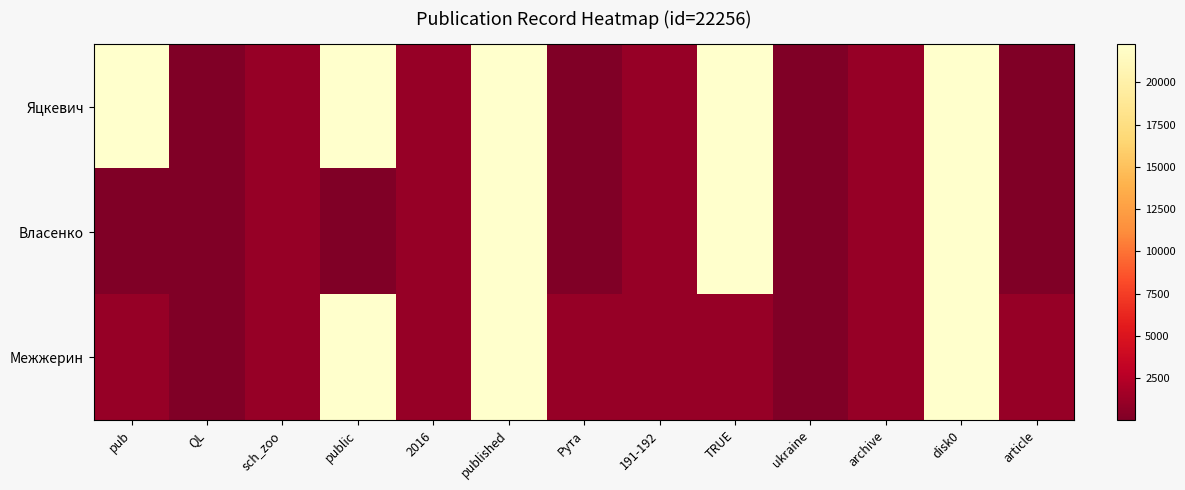

Reading left to right, list all the values displayed in this chart.

Яцкевич: pub=22256	QL=18	sch_zoo=1079	public=22256	2016=1079	published=22256	Рута=18	191-192=1079	TRUE=22256	ukraine=18	archive=1079	disk0=22256	article=18
Власенко: pub=18	QL=18	sch_zoo=1079	public=18	2016=1079	published=22256	Рута=18	191-192=1079	TRUE=22256	ukraine=18	archive=1079	disk0=22256	article=18
Межжерин: pub=1079	QL=18	sch_zoo=1079	public=22256	2016=1079	published=22256	Рута=1079	191-192=1079	TRUE=1079	ukraine=18	archive=1079	disk0=22256	article=1079